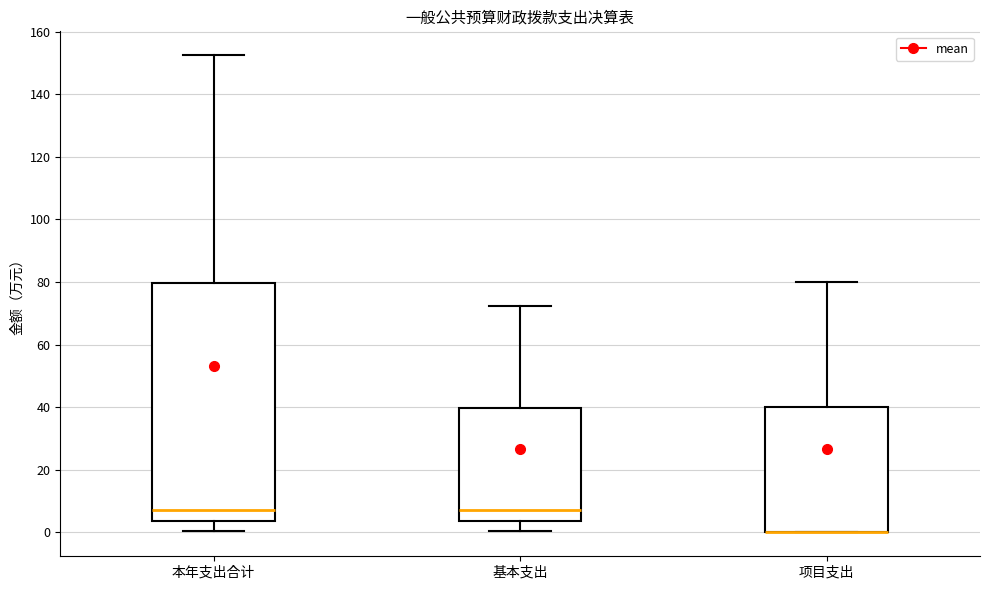

Reading left to right, transcribe this box plot: for each box, give where its median line is, the range the box spans, and where its two whiskers end, as read against the y-axis. The values are not printed on the chart, so give them approximately, as read against the axis.

本年支出合计: median 8, box 4 to 80, whiskers 0 to 152
基本支出: median 8, box 4 to 40, whiskers 0 to 72
项目支出: median 0 (drawn on the box's lower edge), box 0 to 40, whiskers 0 to 80